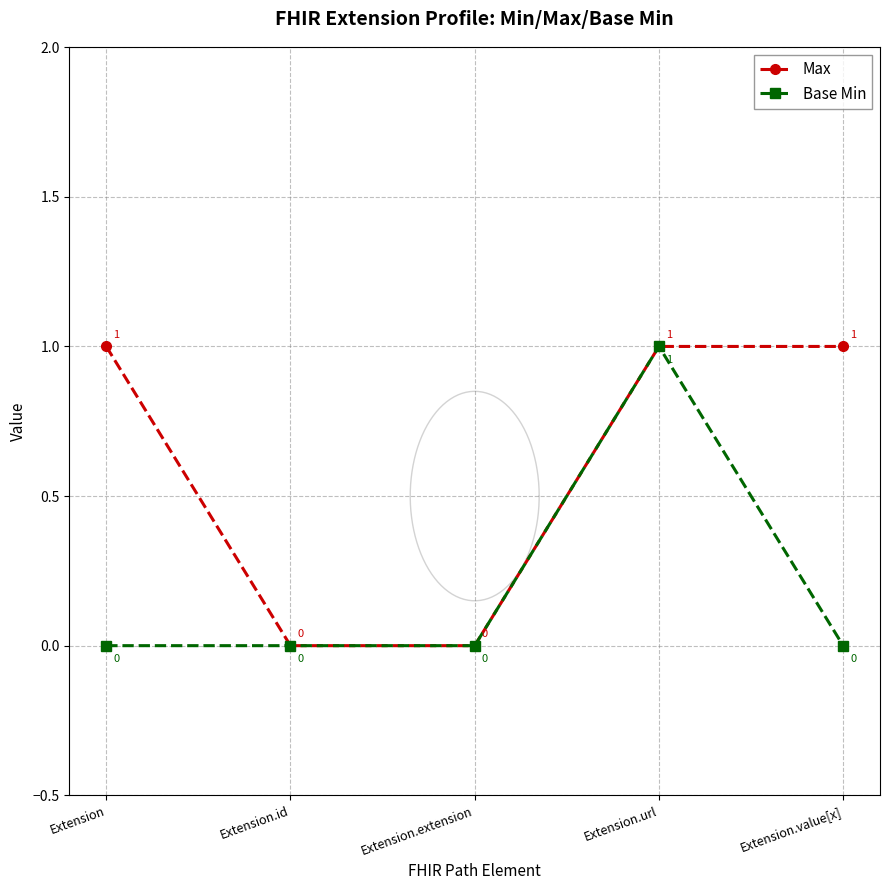

True or false: Base Min has a value of 0 at Extension.value[x].

True